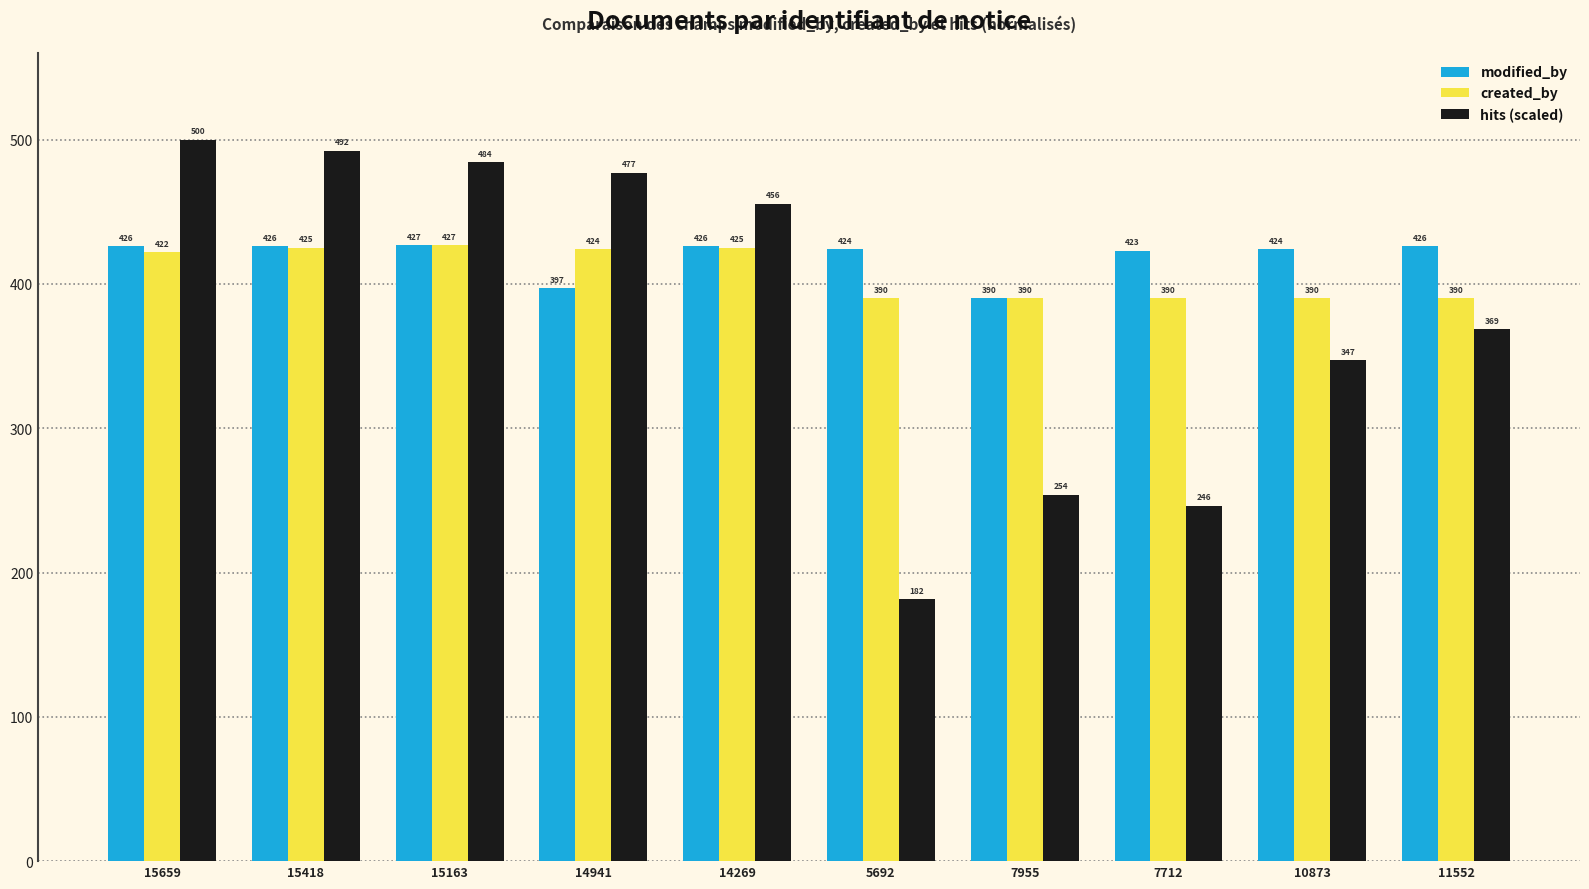

List the series in order of their overall mean, lowest first.

hits (scaled), created_by, modified_by